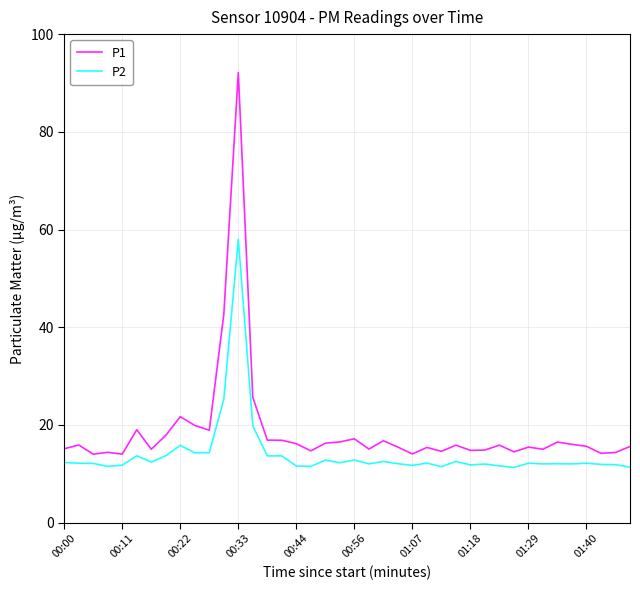

What is the difference between the maximum and minimum values in the P2 series?

46.7